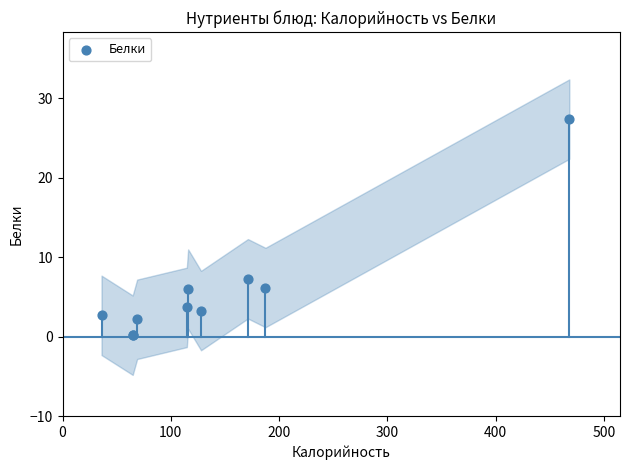

What Y value in the scatter plot is closest to 13?

7.3